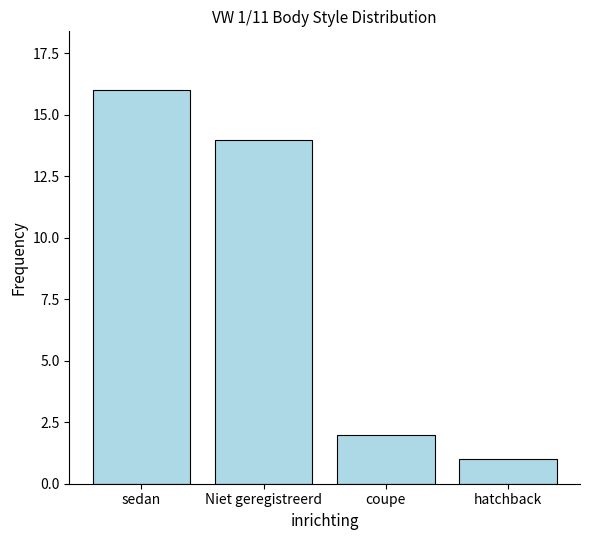

How many bars are there in total?

4